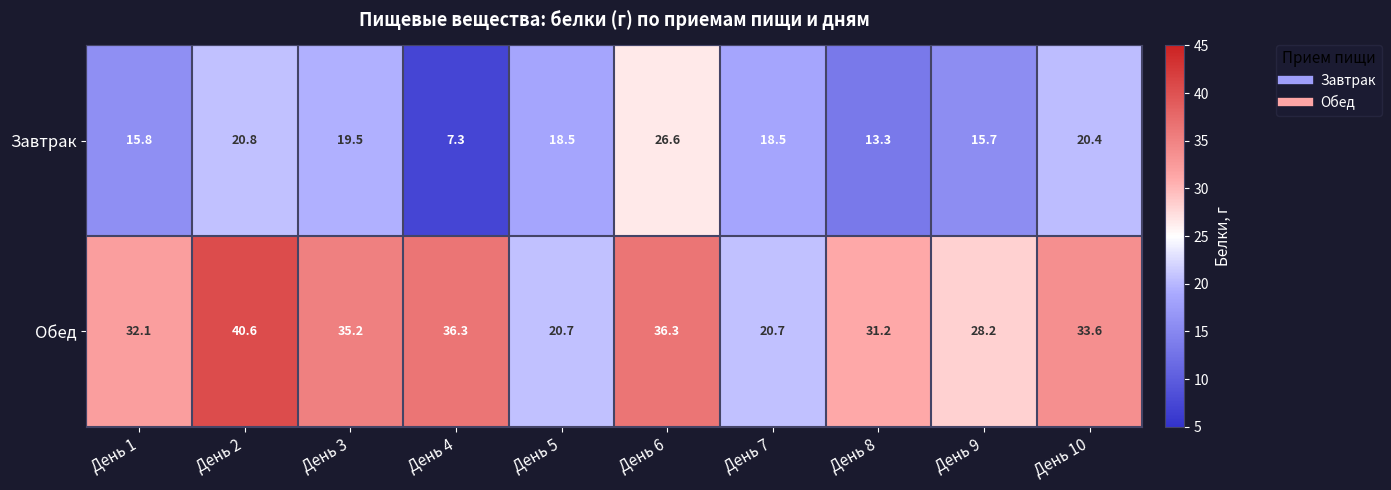

Count the number of data series in this chart.

2